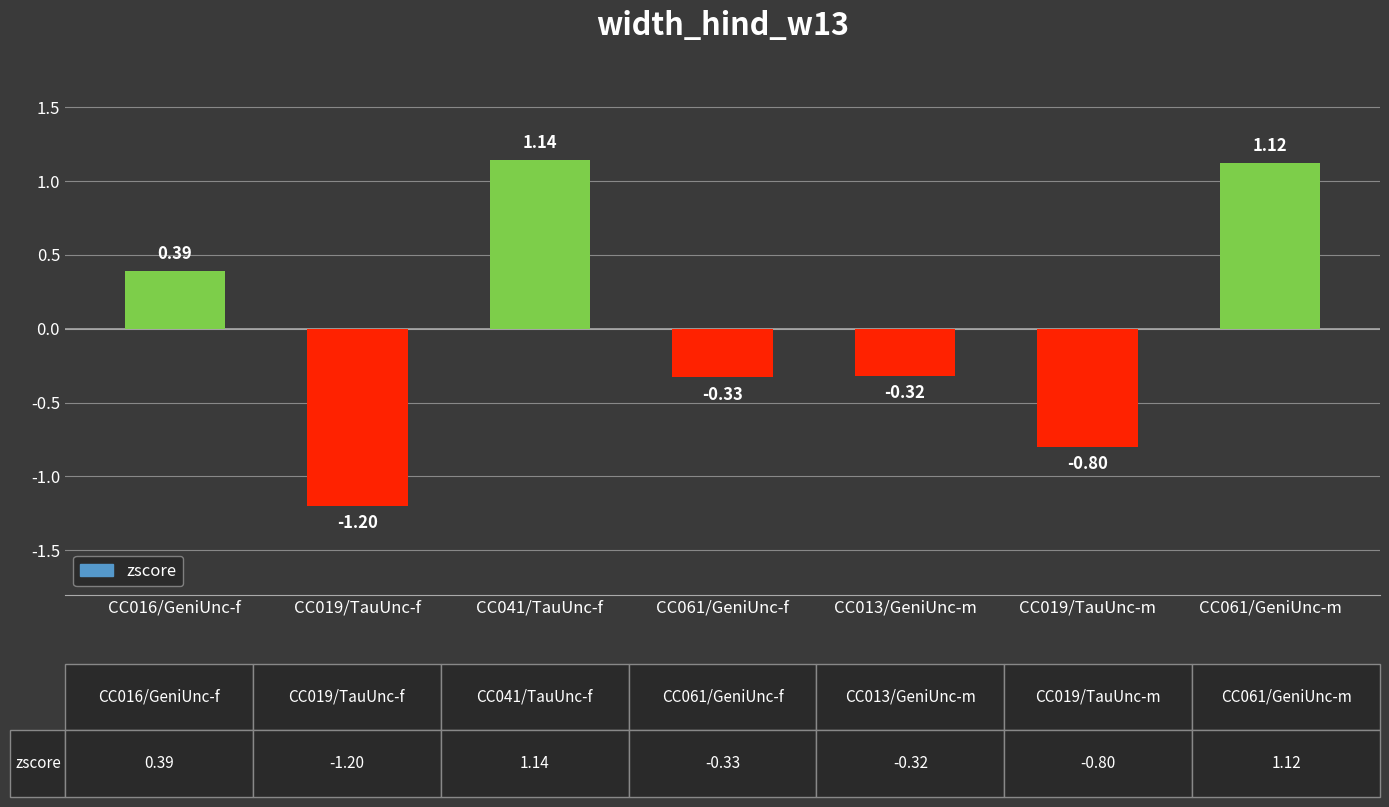

Rank the categories by value from highest to lowest.

CC041/TauUnc-f, CC061/GeniUnc-m, CC016/GeniUnc-f, CC013/GeniUnc-m, CC061/GeniUnc-f, CC019/TauUnc-m, CC019/TauUnc-f